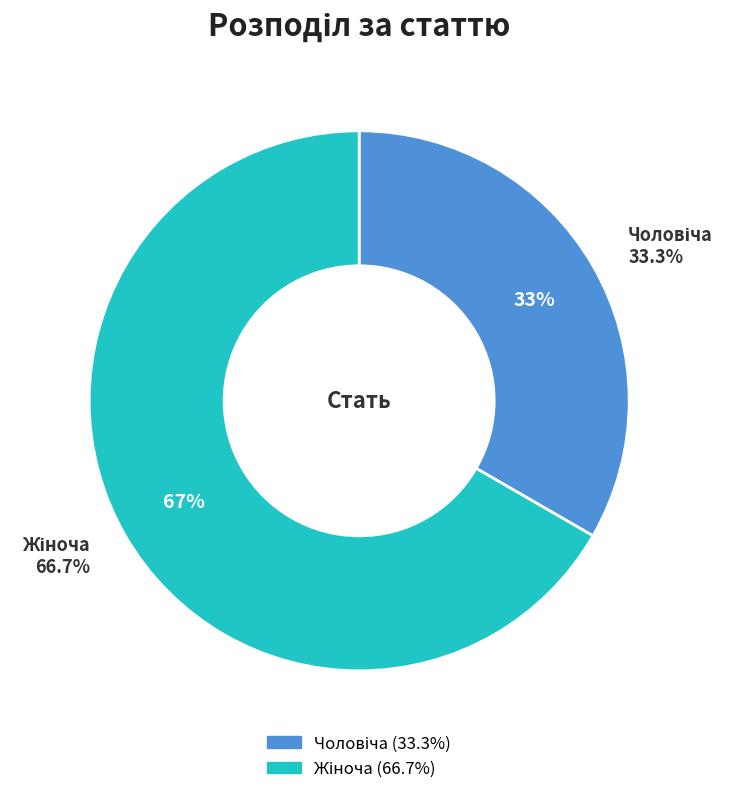

To the nearest percent, what is the combined percentage of Жіноча and Чоловіча?

100%